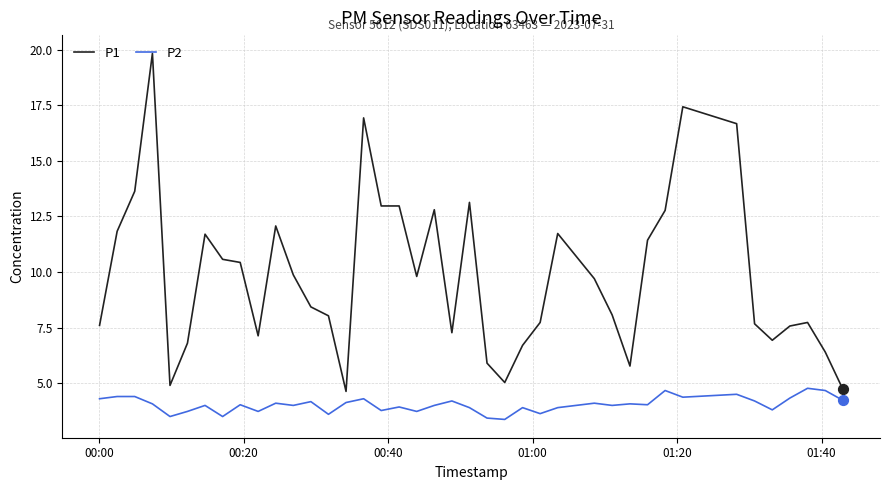

Which series has the largest range (max minus min)?

P1